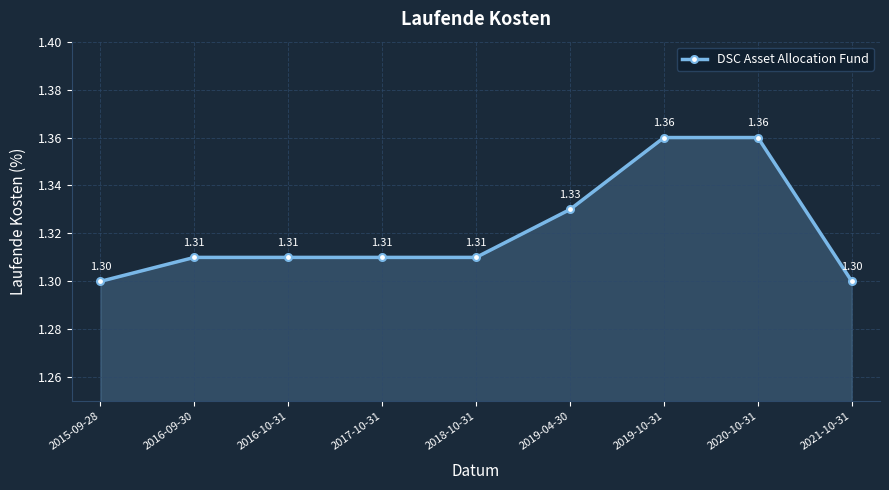

What position from the right is 2019-10-31?

3